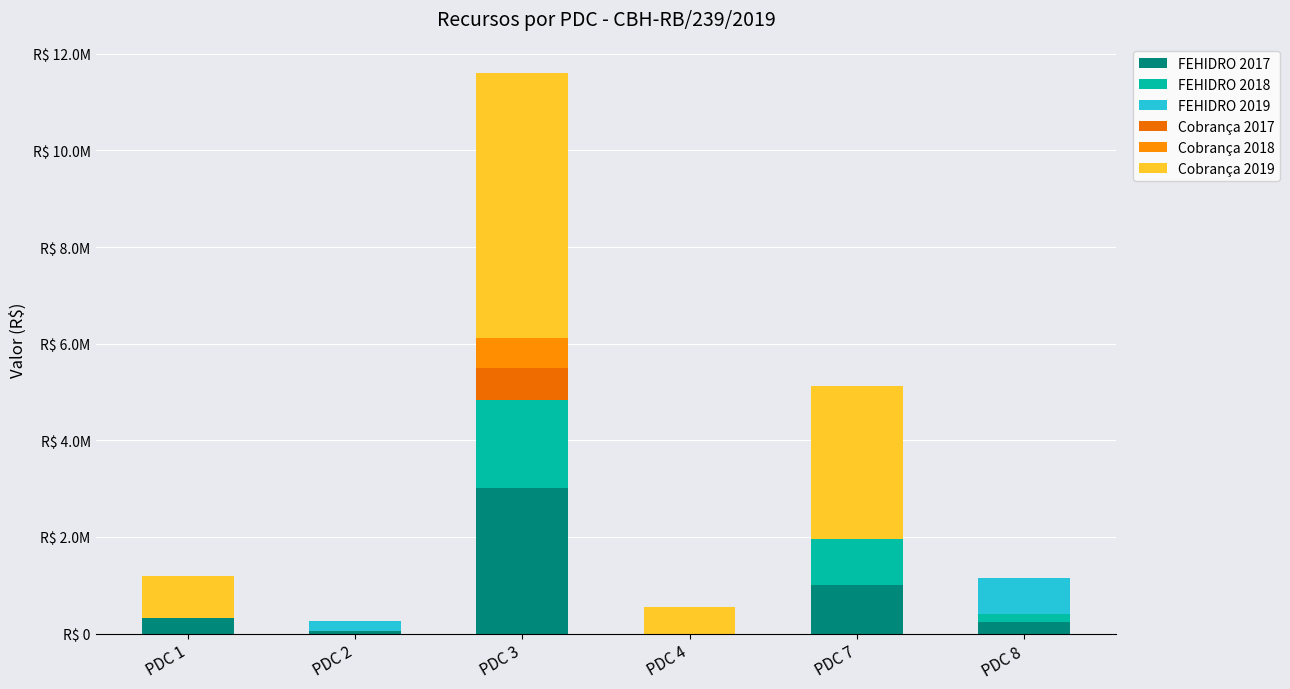

What is the difference between the maximum and minimum values in the Cobrança 2019 series?

5500000.0